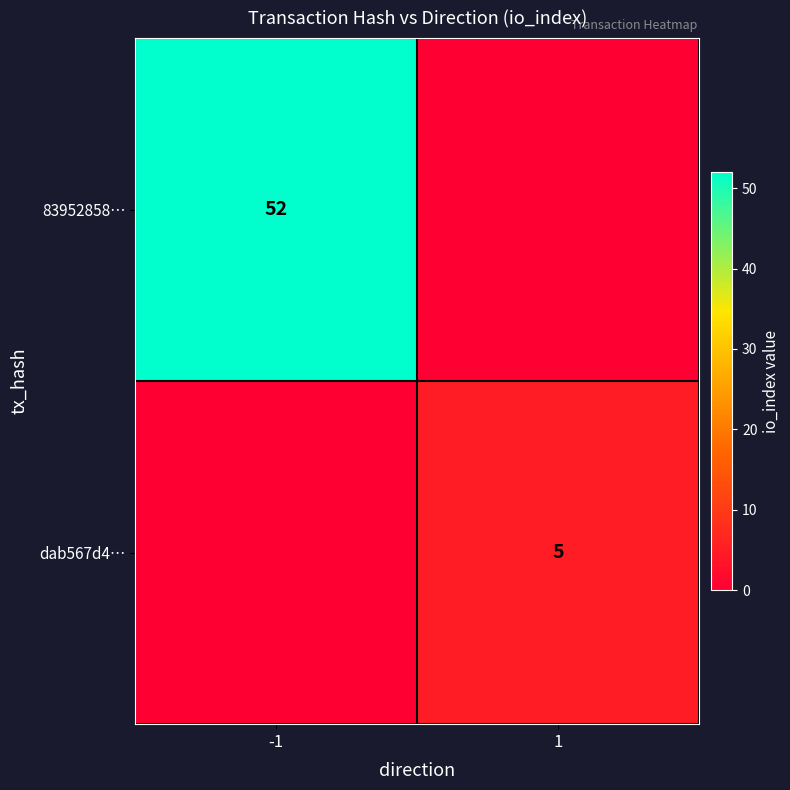

What is the greatest value displayed?

52